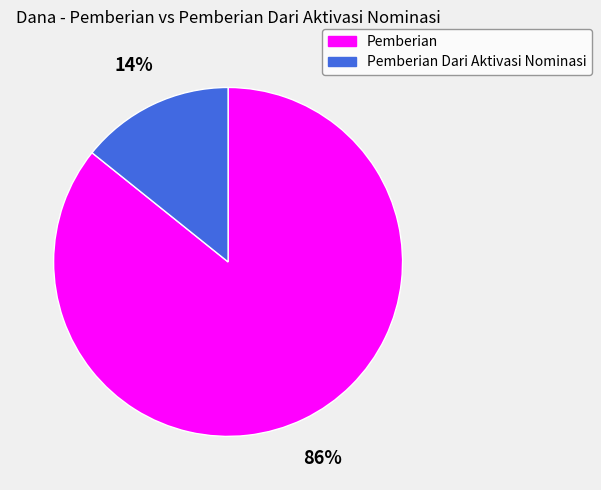

What is the smallest slice in the pie chart?

Pemberian Dari Aktivasi Nominasi